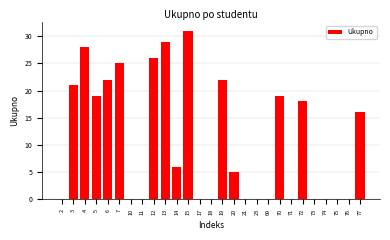

Reading left to right, extract all data points from this chart.

2=0	3=21	4=28	5=19	6=22	7=25	10=0	11=0	12=26	13=29	14=6	15=31	17=0	18=0	19=22	20=5	21=0	23=0	69=0	70=19	71=0	72=18	73=0	74=0	75=0	76=0	77=16